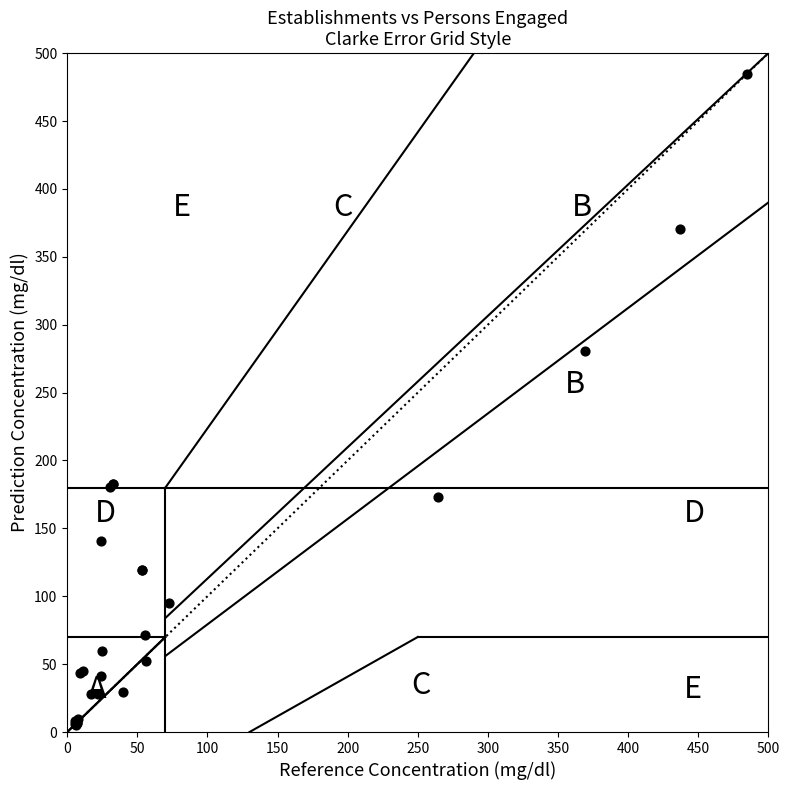

What Y value in the scatter plot is closest to 245?

280.8